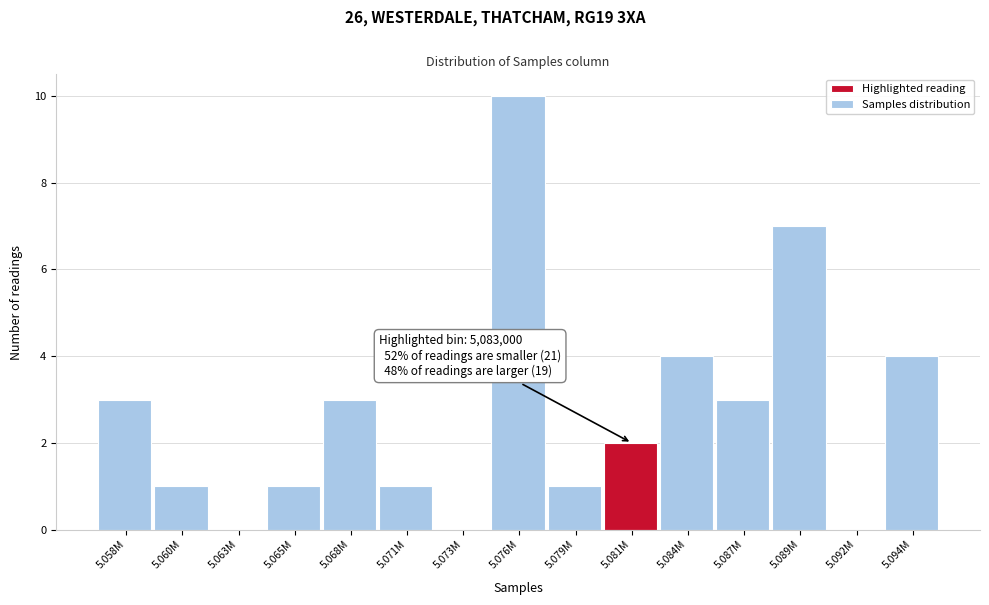

Reading left to right, list all the values displayed in this chart.

5.058M=3	5.060M=1	5.063M=0	5.065M=1	5.068M=3	5.071M=1	5.073M=0	5.076M=10	5.079M=1	5.081M=2	5.084M=4	5.087M=3	5.089M=7	5.092M=0	5.094M=4